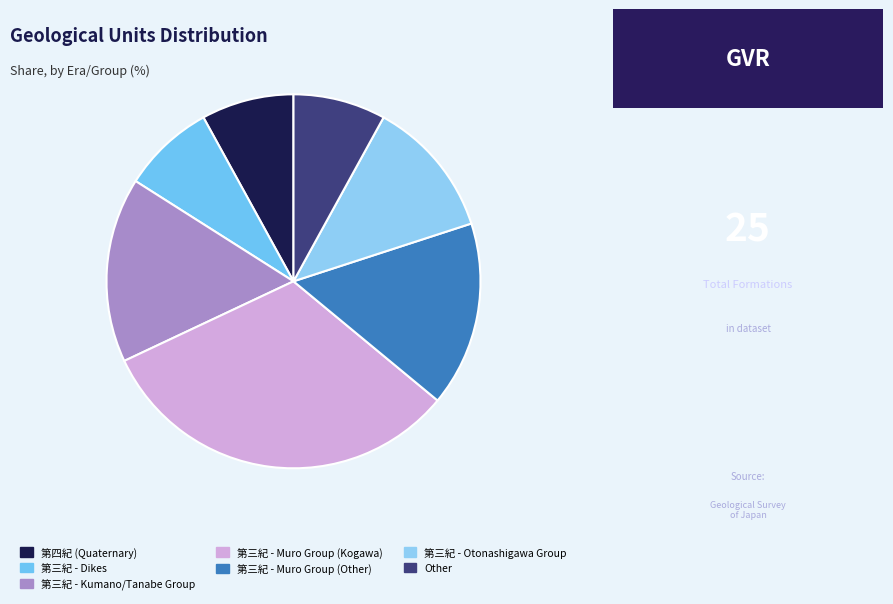

Which has a higher value, 第三紀 - Muro Group (Kogawa) or 第三紀 - Otonashigawa Group?

第三紀 - Muro Group (Kogawa)